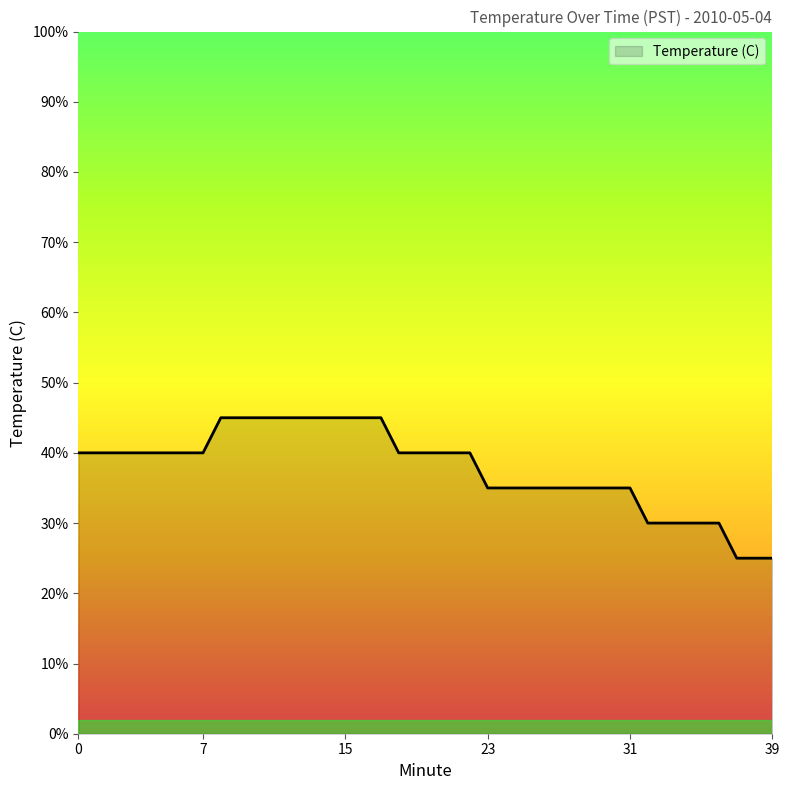

Does the chart display data point markers on the line(s)?

No